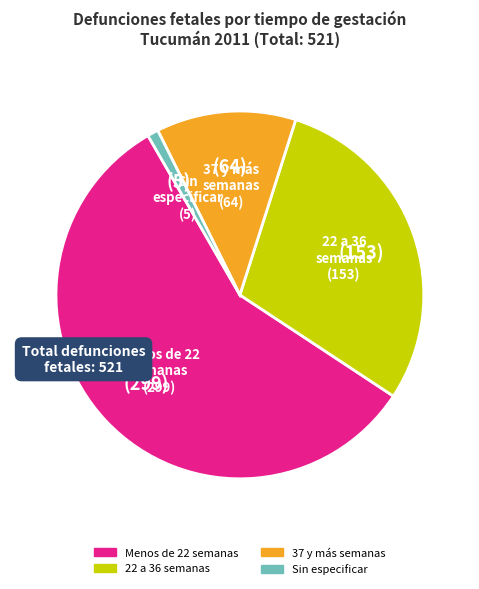

Which has a higher value, Sin especificar or 22 a 36 semanas?

22 a 36 semanas